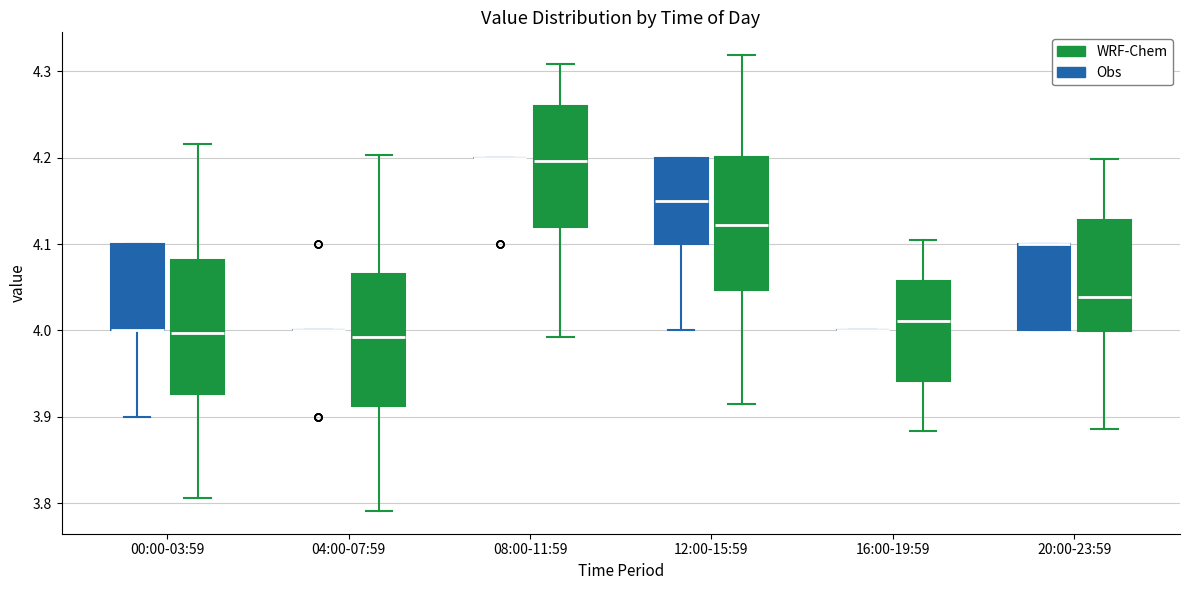

Reading left to right, read every box against the y-axis: the position of its median line, the range the box covers, and the ends of its whiskers. The values are not printed on the chart, so give them approximately, as read against the axis.

00:00-03:59 (Obs): median 4.00 (drawn on the box's lower edge), box 4.00 to 4.10, whiskers 3.90 to 4.10
00:00-03:59 (WRF-Chem): median 4.00, box 3.93 to 4.08, whiskers 3.81 to 4.22
04:00-07:59 (Obs): box collapsed to a line at 4.00, whiskers 4.00 to 4.00
04:00-07:59 (WRF-Chem): median 3.99, box 3.91 to 4.07, whiskers 3.79 to 4.20
08:00-11:59 (Obs): box collapsed to a line at 4.20, whiskers 4.20 to 4.20
08:00-11:59 (WRF-Chem): median 4.20, box 4.12 to 4.26, whiskers 3.99 to 4.31
12:00-15:59 (Obs): median 4.15, box 4.10 to 4.20, whiskers 4.00 to 4.20
12:00-15:59 (WRF-Chem): median 4.12, box 4.05 to 4.20, whiskers 3.91 to 4.32
16:00-19:59 (Obs): box collapsed to a line at 4.00, whiskers 4.00 to 4.00
16:00-19:59 (WRF-Chem): median 4.01, box 3.94 to 4.06, whiskers 3.88 to 4.10
20:00-23:59 (Obs): median 4.10 (drawn on the box's upper edge), box 4.00 to 4.10, whiskers 4.00 to 4.10
20:00-23:59 (WRF-Chem): median 4.04, box 4.00 to 4.13, whiskers 3.89 to 4.20